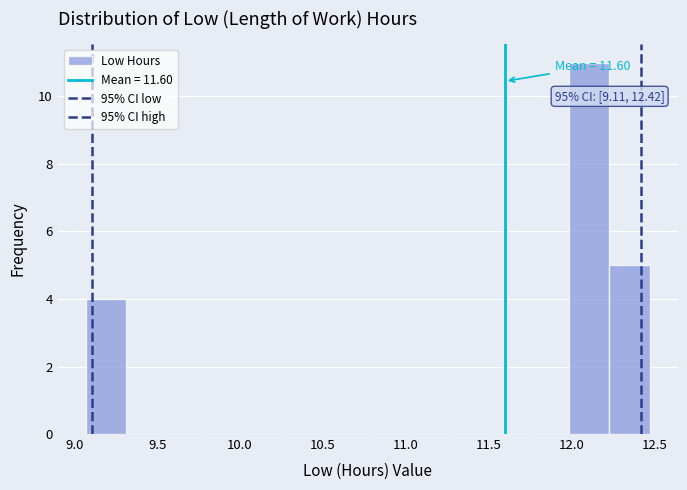

Which range on the x-axis has the tallest bar?

12.00 to 12.25